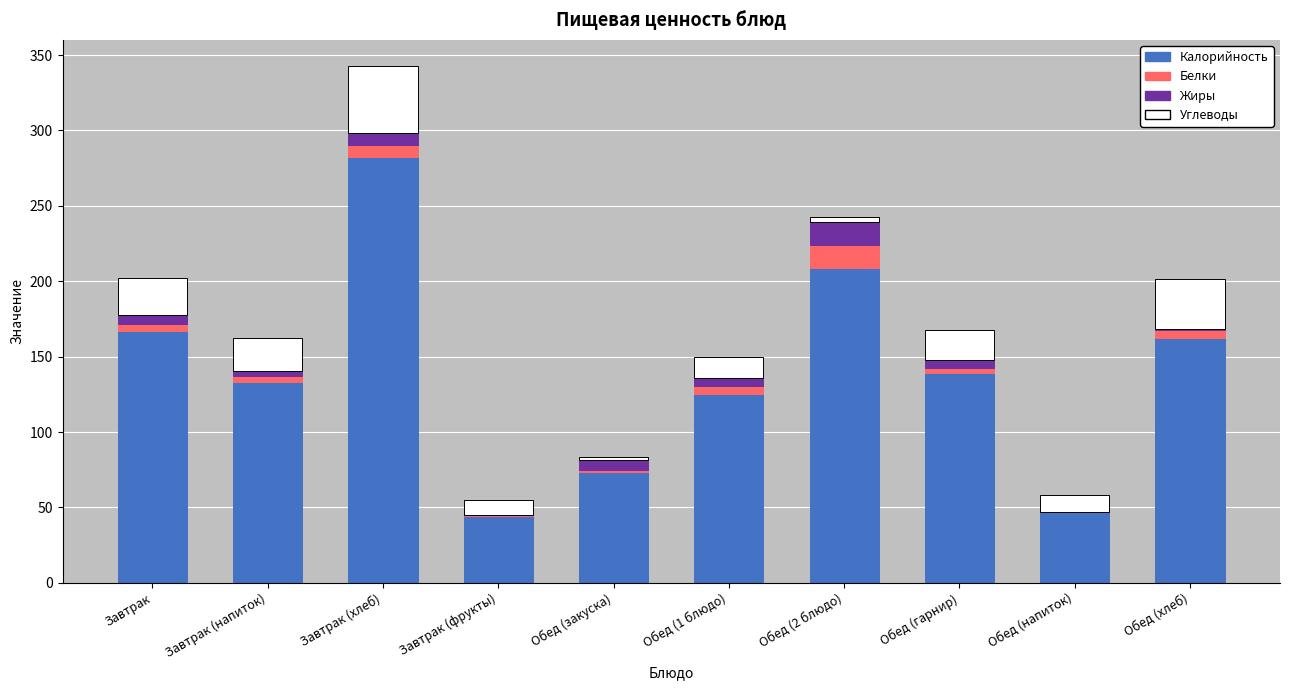

Are the bars horizontal?

No